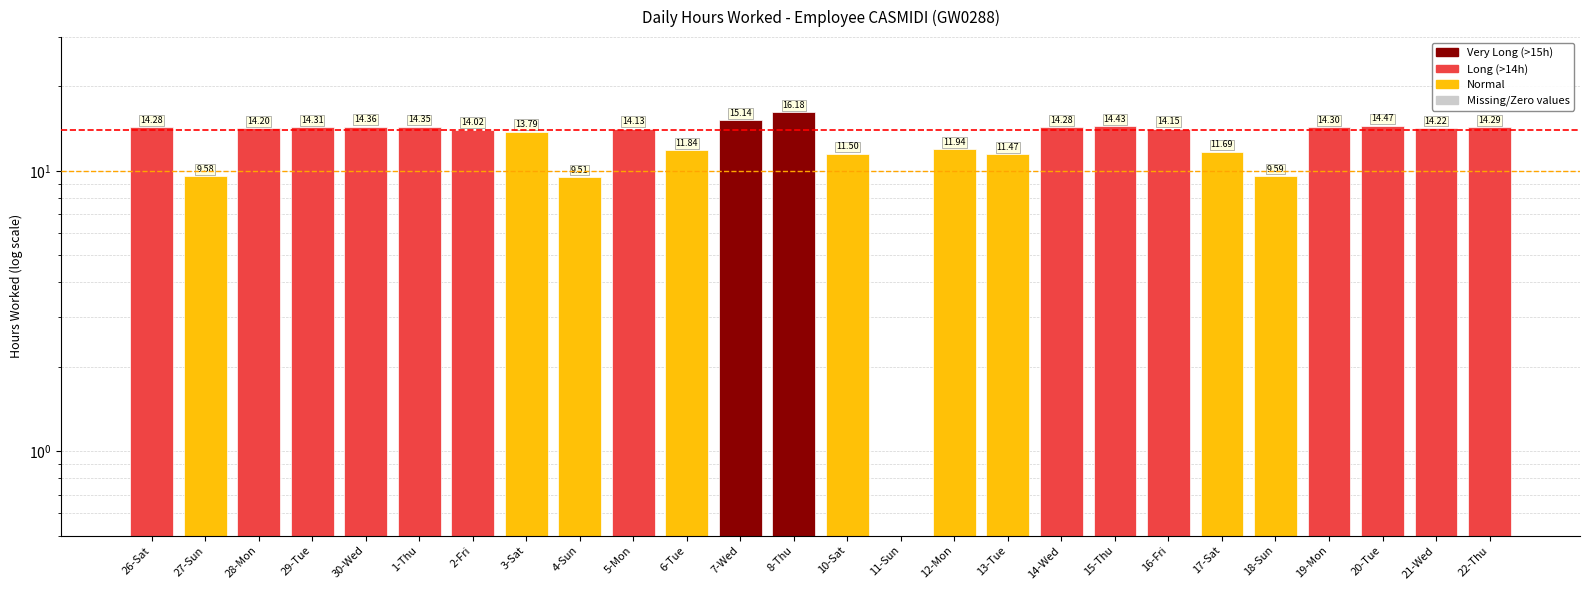

The chart shows a value of 14.3 at 19-Mon. True or false?

True